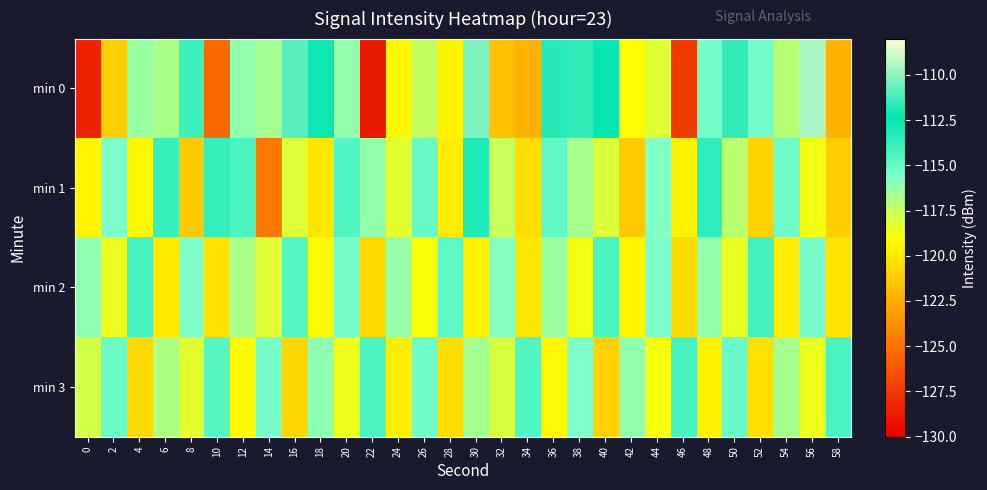

Which has a higher value, 22 or 42?

42